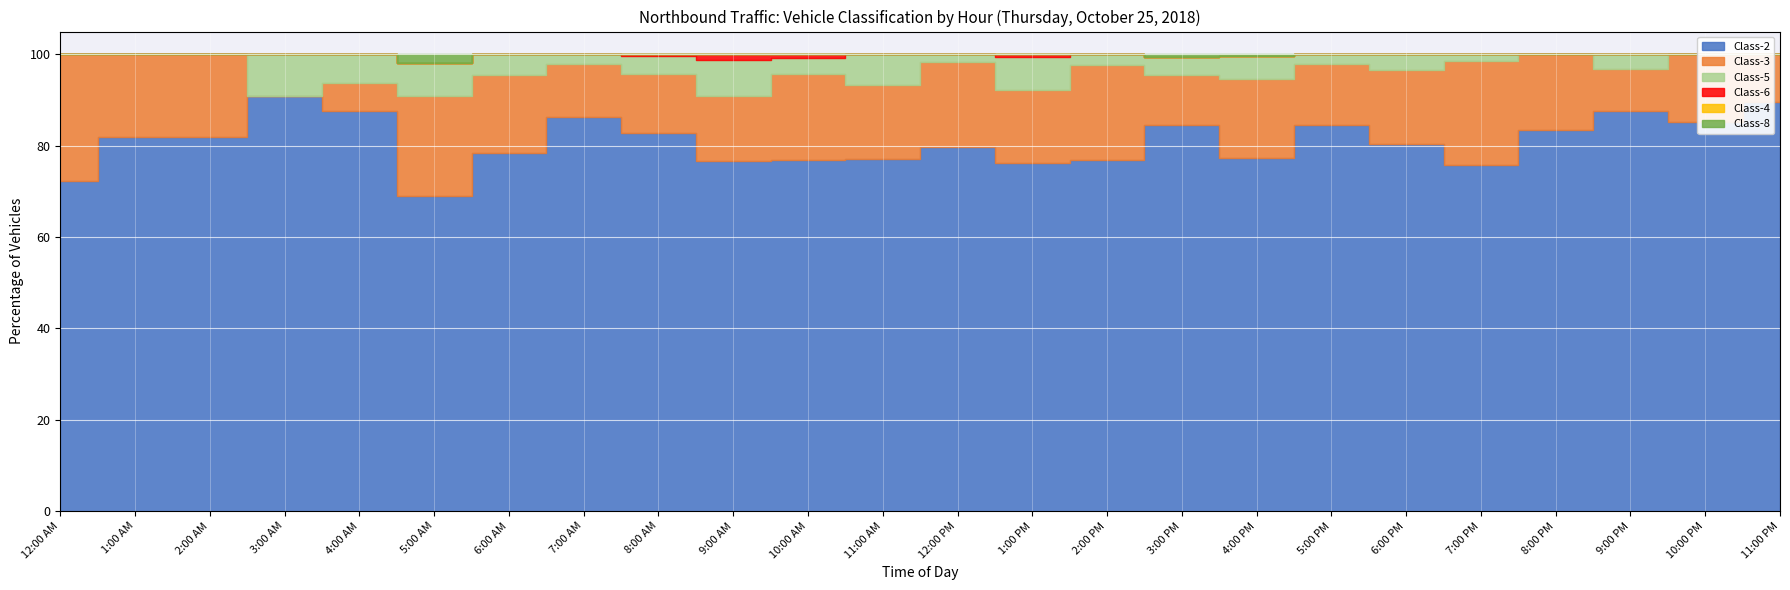

Reading right to left, extract all data points from this chart.

Class-2: 17	29	28	45	50	94	125	174	169	130	116	145	115	90	135	253	318	105	38	14	10	9	9	13
Class-3: 2	5	3	9	15	19	20	39	22	35	24	34	24	22	25	40	43	23	12	1	0	2	2	5
Class-5: 0	0	1	0	1	4	3	11	8	4	11	3	10	4	14	12	8	6	4	1	1	0	0	0
Class-6: 0	0	0	0	0	0	0	0	0	0	1	0	0	1	2	1	0	0	0	0	0	0	0	0
Class-4: 0	0	0	0	0	0	0	0	0	0	0	0	0	0	0	0	0	0	0	0	0	0	0	0
Class-8: 0	0	0	0	0	0	0	1	1	0	0	0	0	0	0	0	0	0	1	0	0	0	0	0